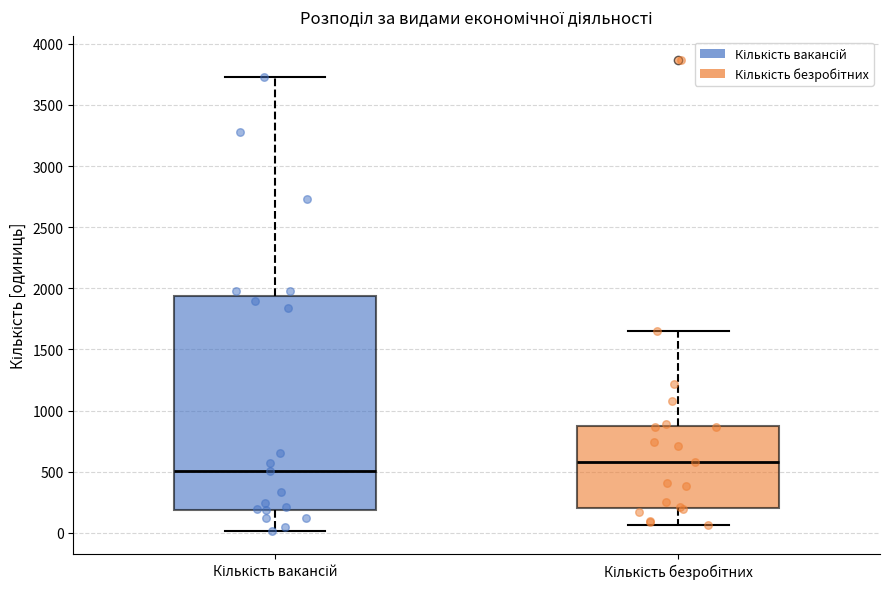

Reading left to right, read every box against the y-axis: the position of its median line, the range the box covers, and the ends of its whiskers. The values are not printed on the chart, so give them approximately, as read against the axis.

Кількість вакансій: median 500, box 200 to 1950, whiskers 0 to 3750
Кількість безробітних: median 600, box 200 to 900, whiskers 50 to 1650